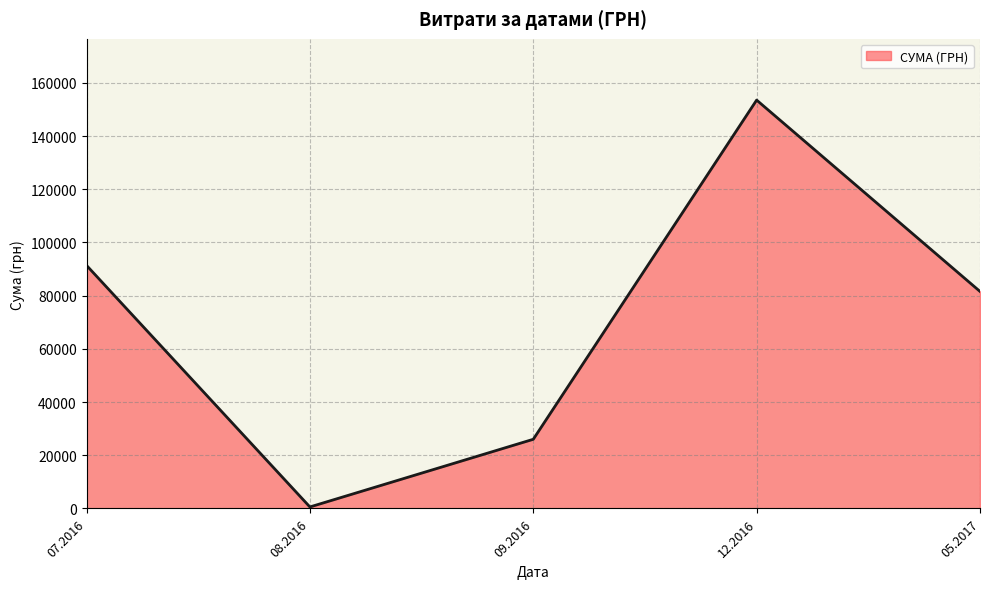

What is the average value?

70611.8